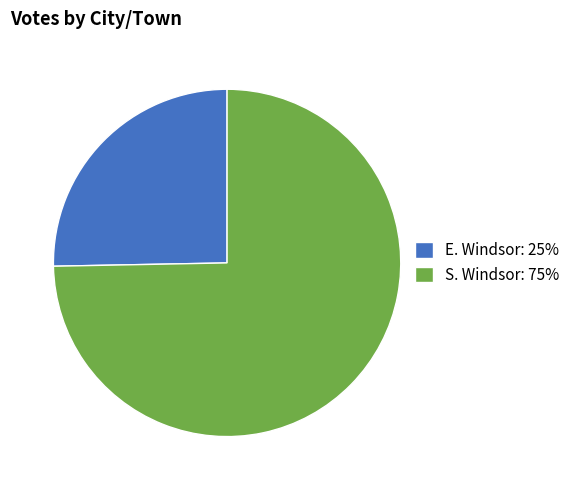

How many slices are in this pie chart?

2